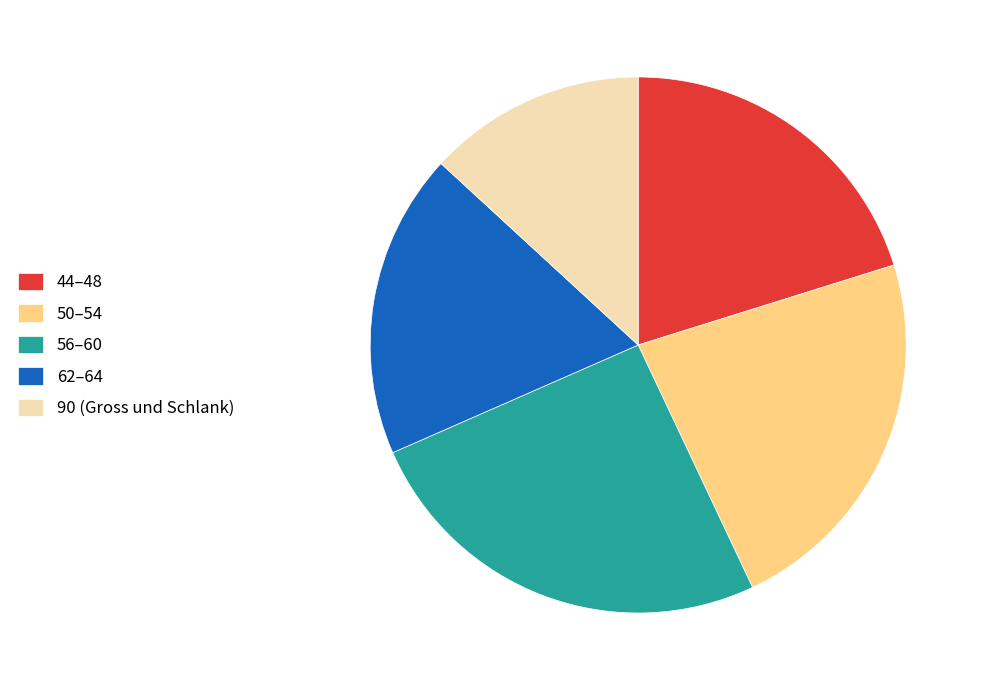

Is it true that 62–64 is 18% of the pie?

True